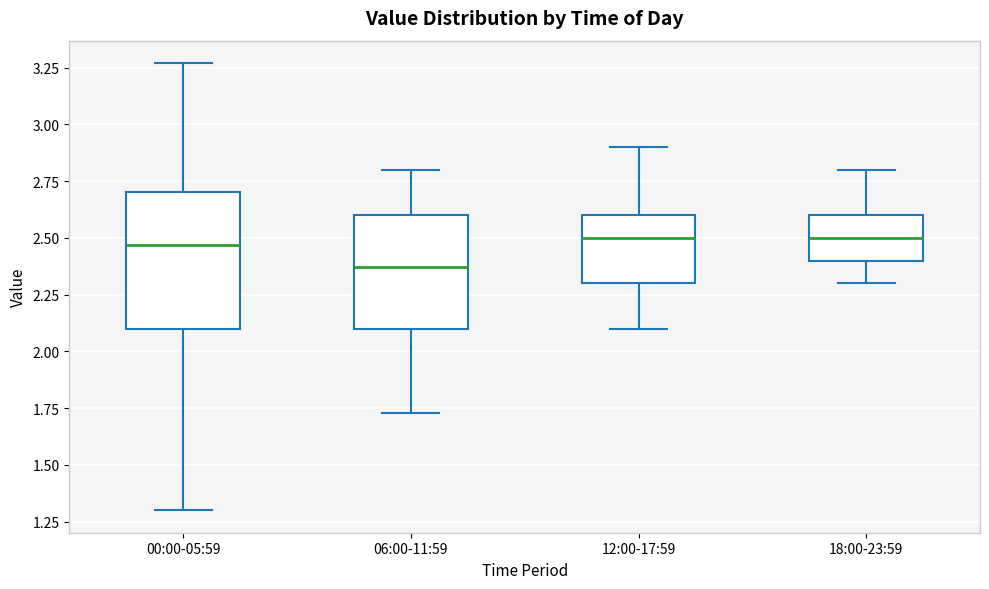

Which box is the tallest, from its lower edge to its upper edge?

00:00-05:59